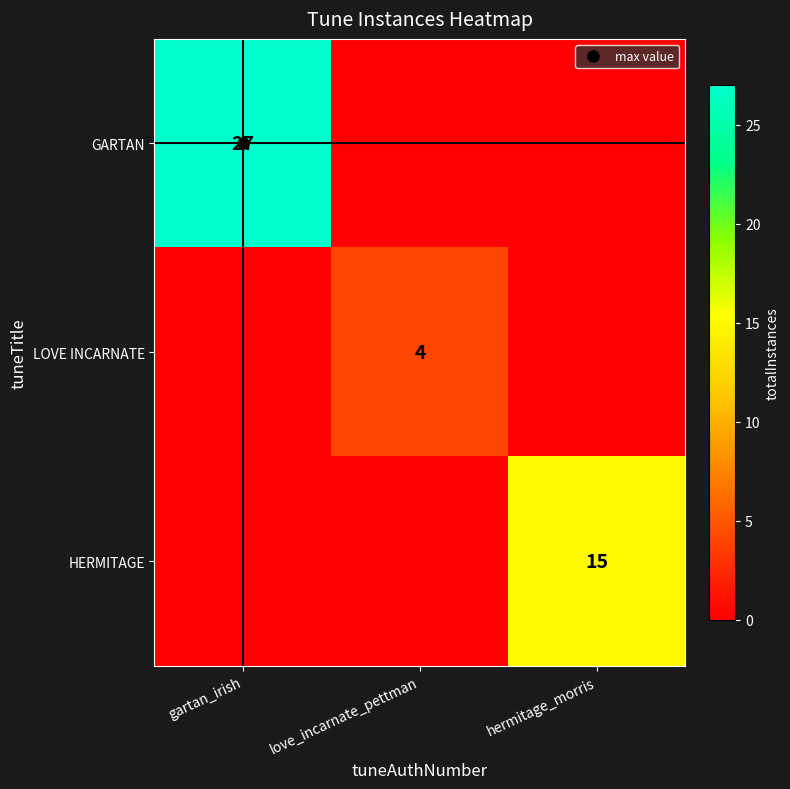

How many data points does each series have?

3